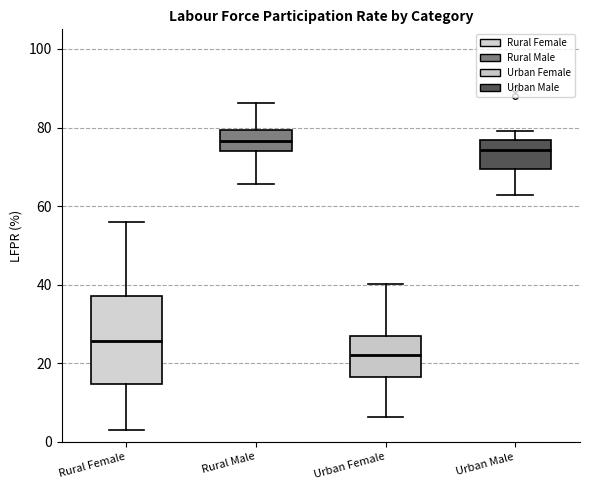

Which box is the tallest, from its lower edge to its upper edge?

Rural Female